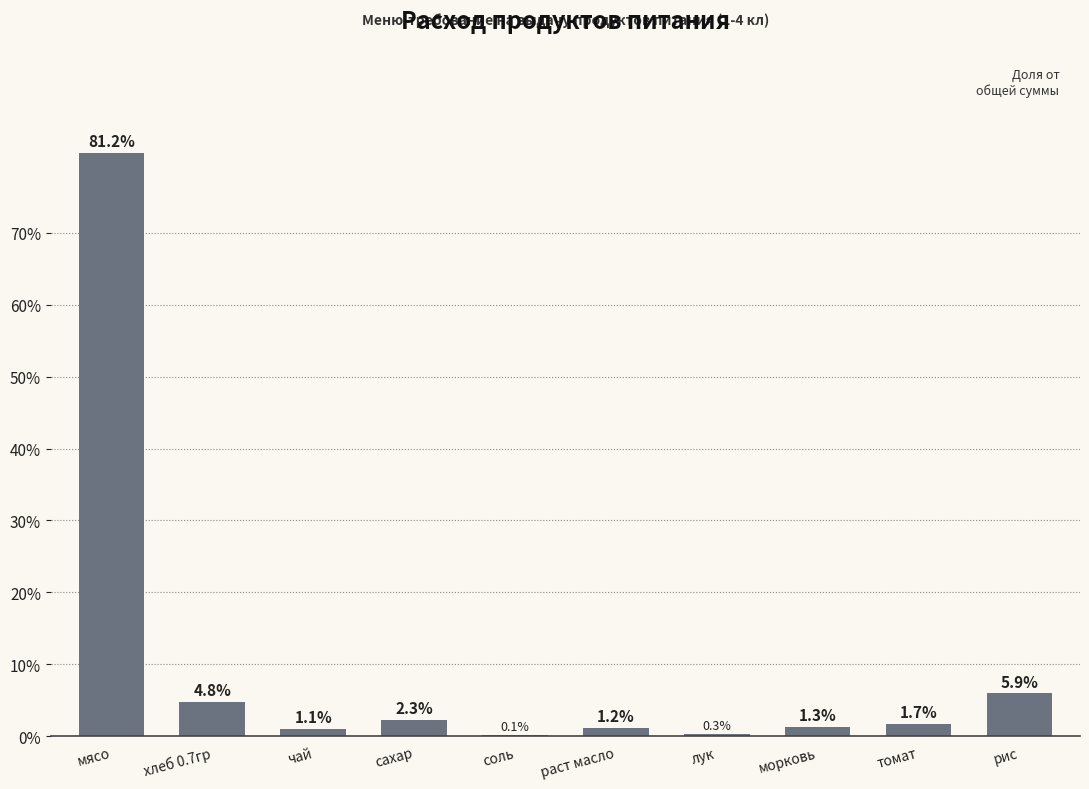

What is the sum of the values at лук and соль?

0.4